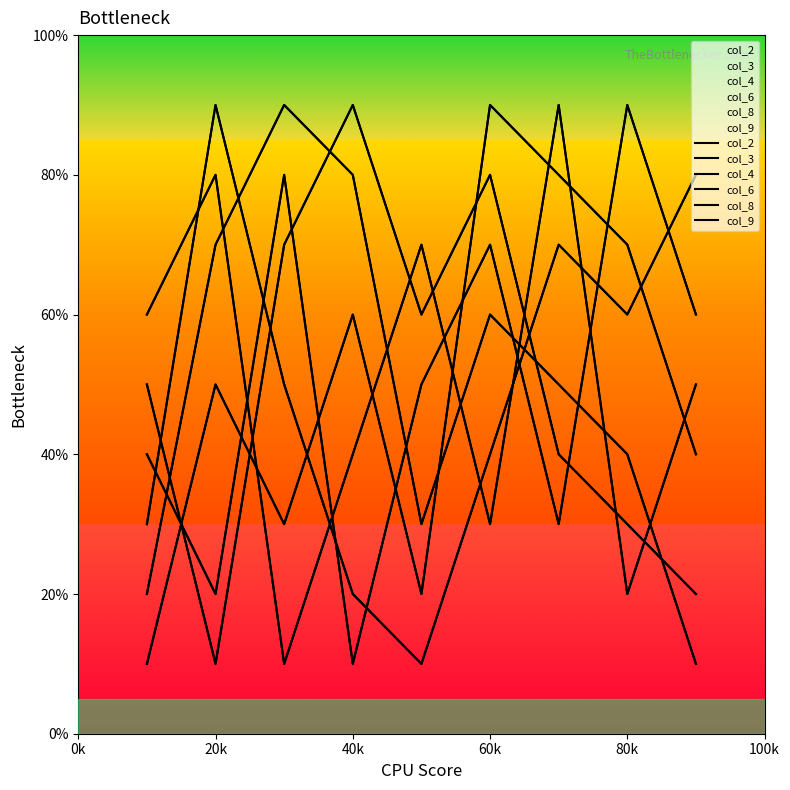

At which category does col_3 reach its first local valley?

20k